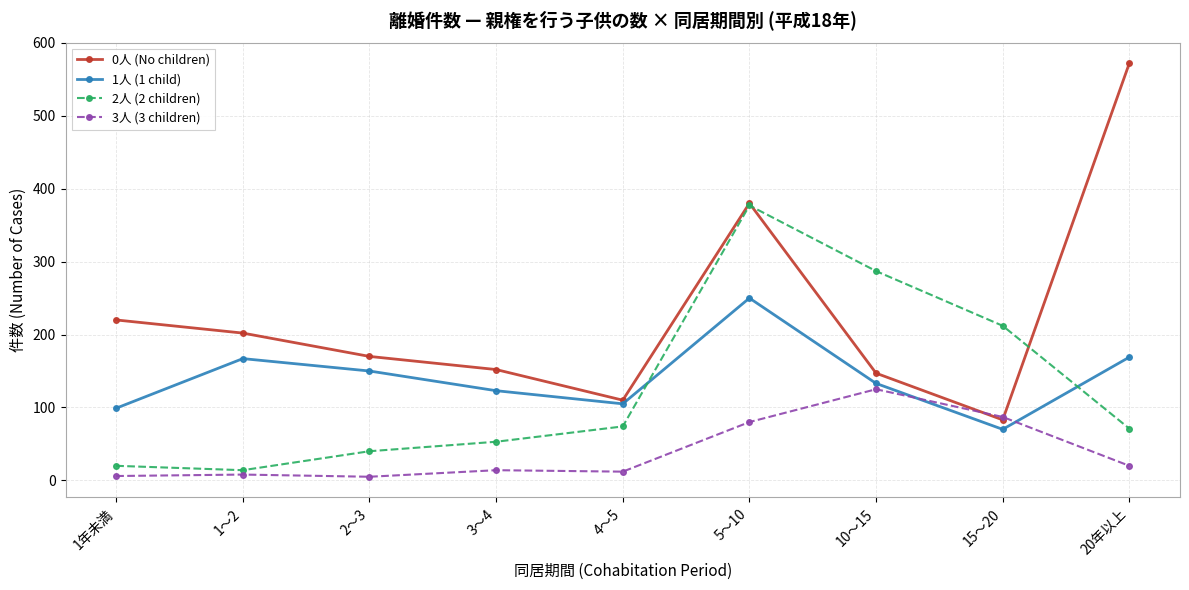

True or false: 1人 (1 child) and 3人 (3 children) intersect in this chart.

True